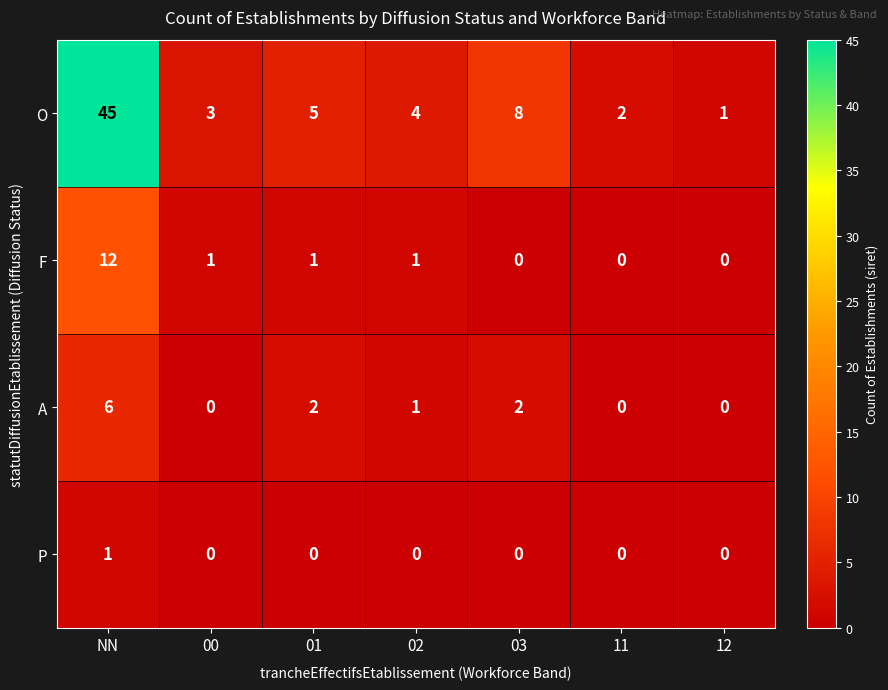

Which category has the highest value across all series?

NN